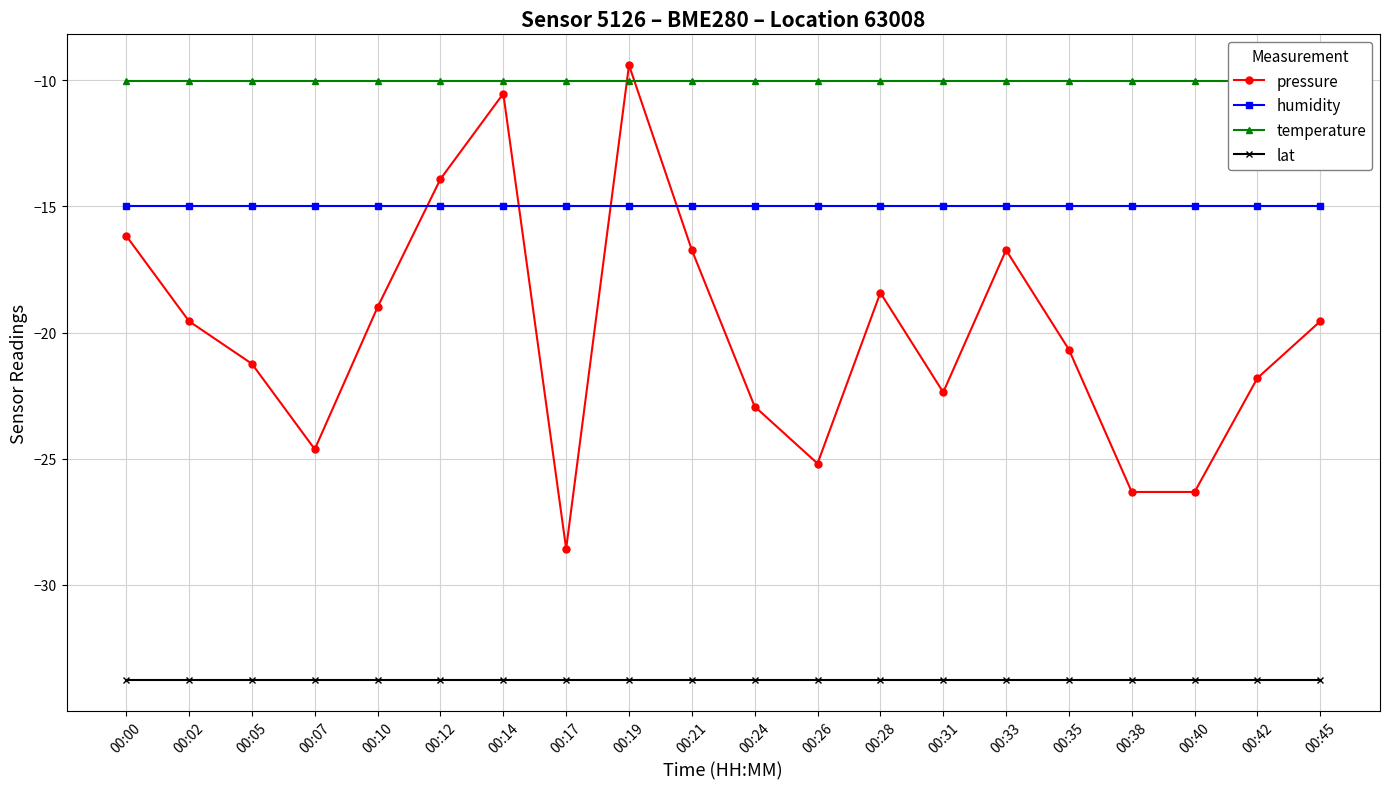

After their last crossing, which series has the higher values: temperature or pressure?

temperature